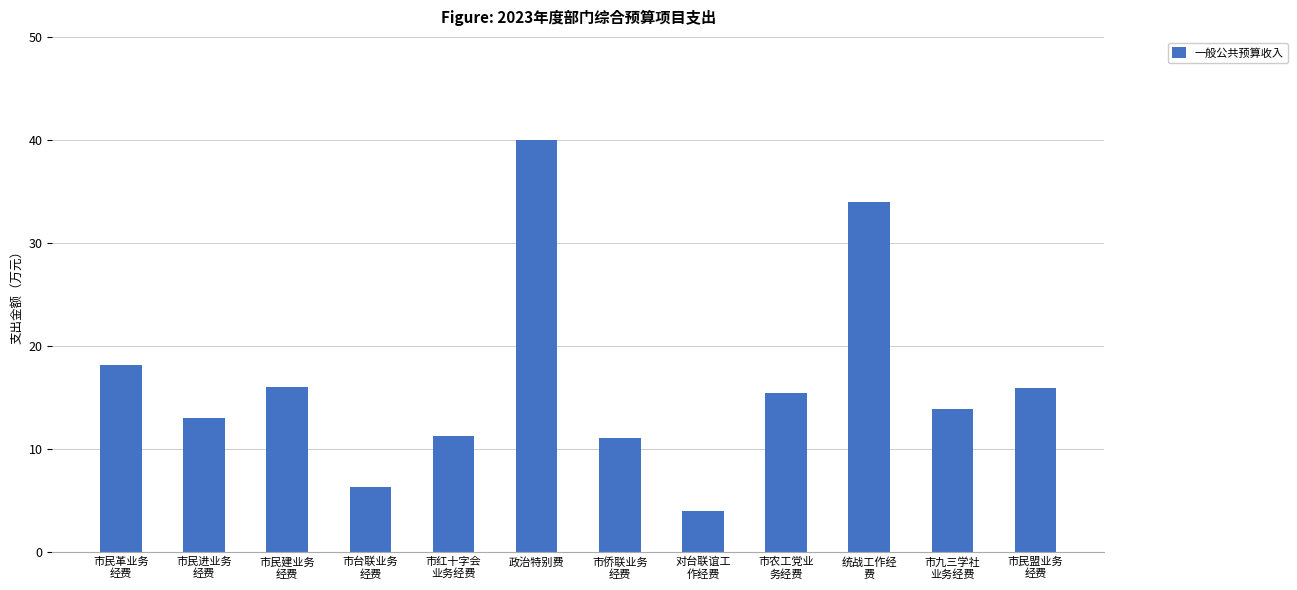

What is the approximate value at 政治特别费?

40.0